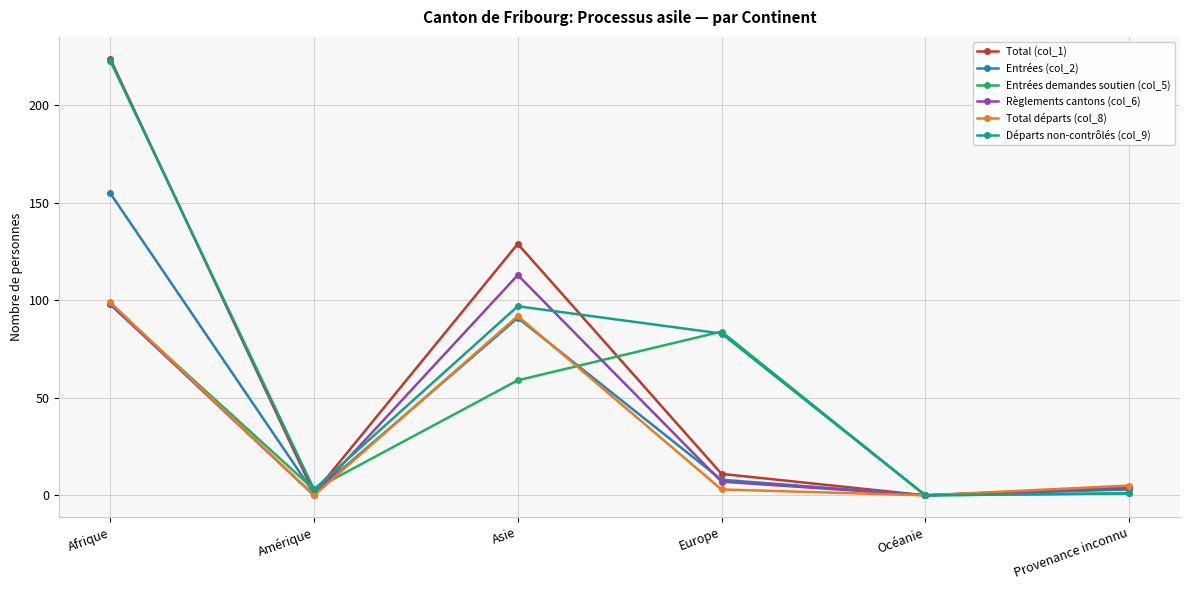

At which label does Entrées (col_2) first exceed 8?

Afrique